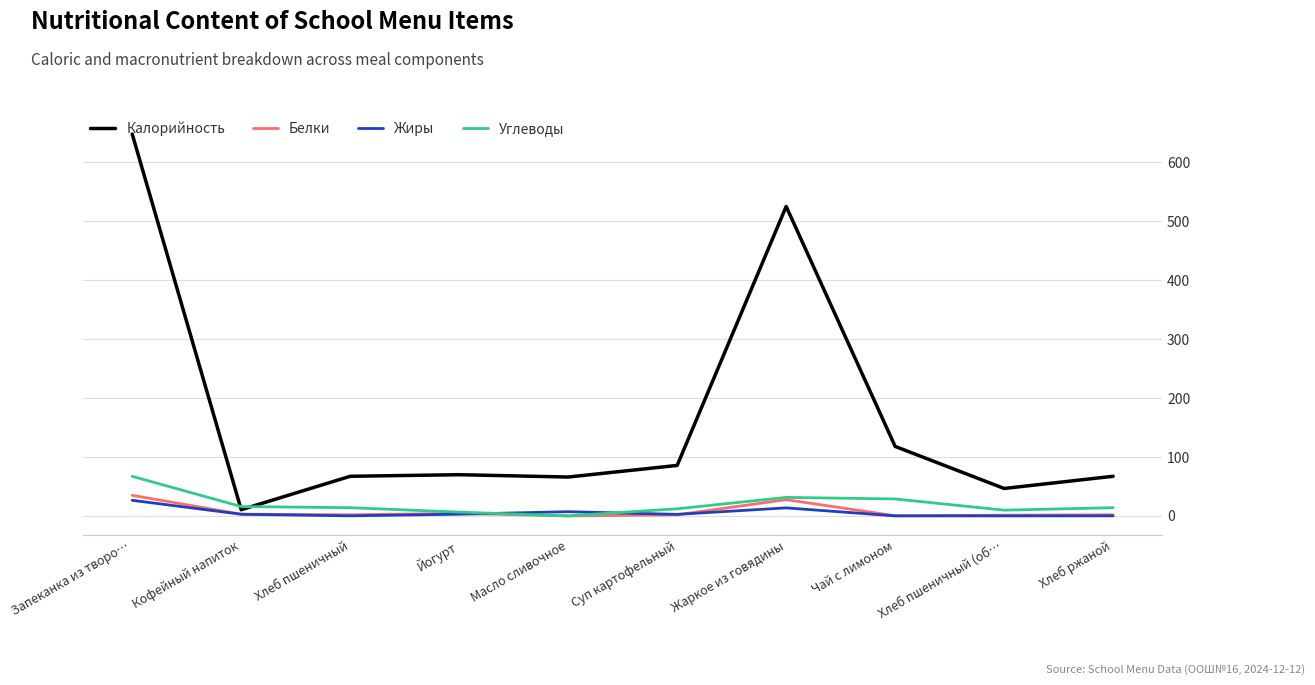

Which series has the largest total across all categories?

Калорийность